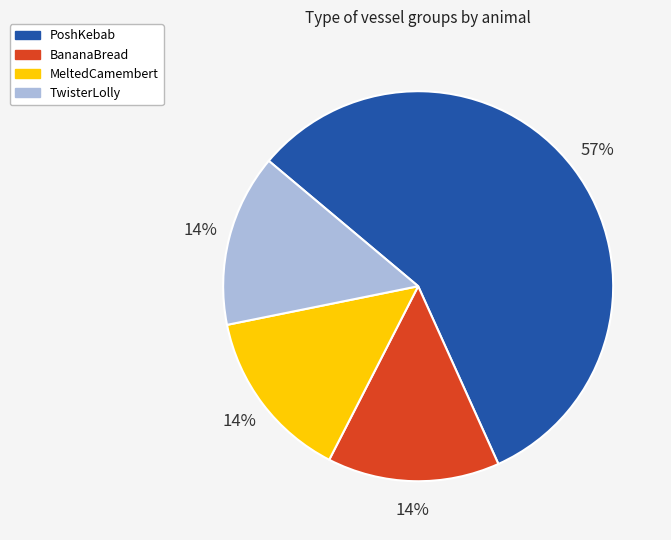

What percentage is the TwisterLolly slice, to the nearest percent?

14%